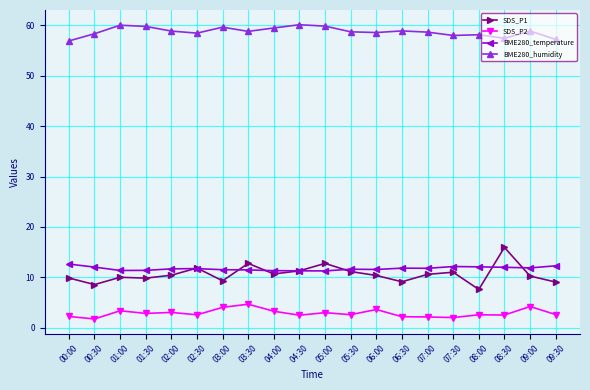

What is the sum of all SDS_P1 values?

212.6